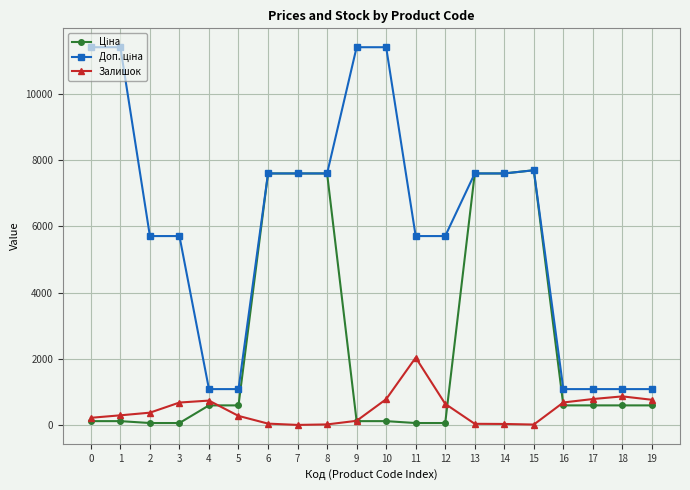

Is this an area chart (filled region under the line)?

No